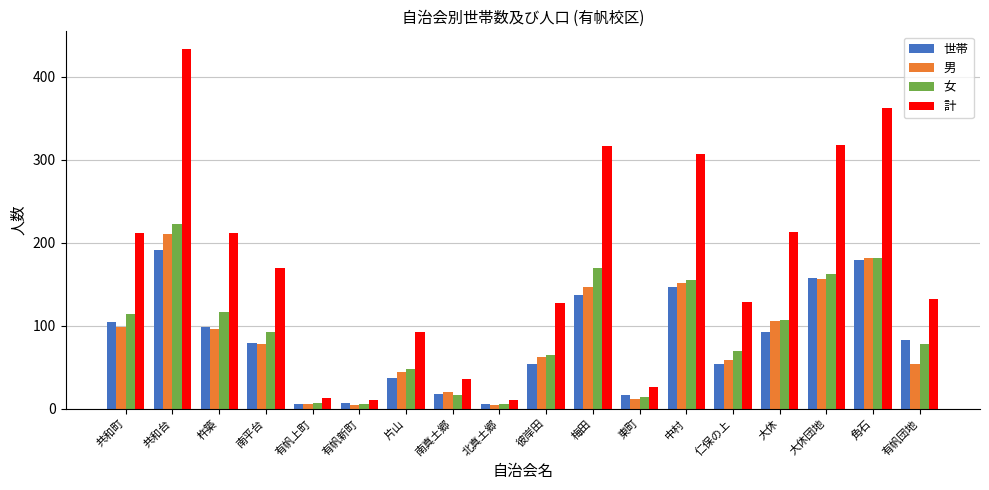

What position from the left is 仁保の上?

14